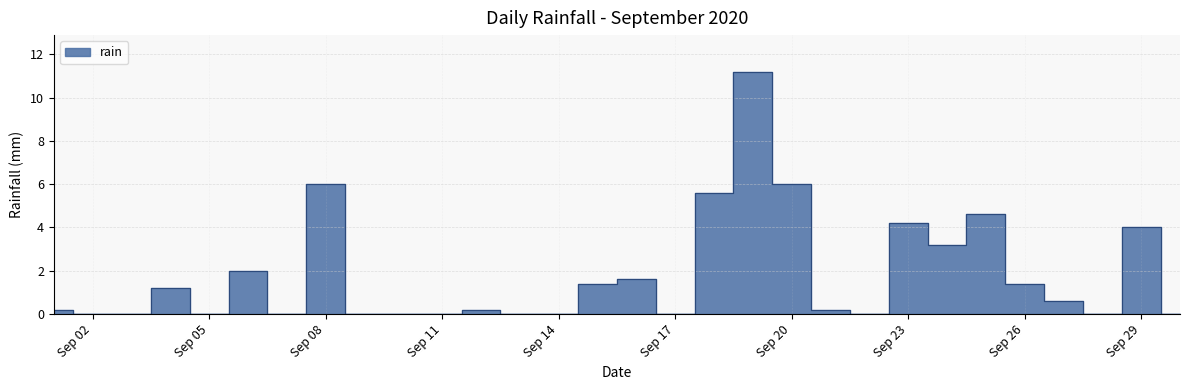

What is the value of the 20th point from the left?

6.0